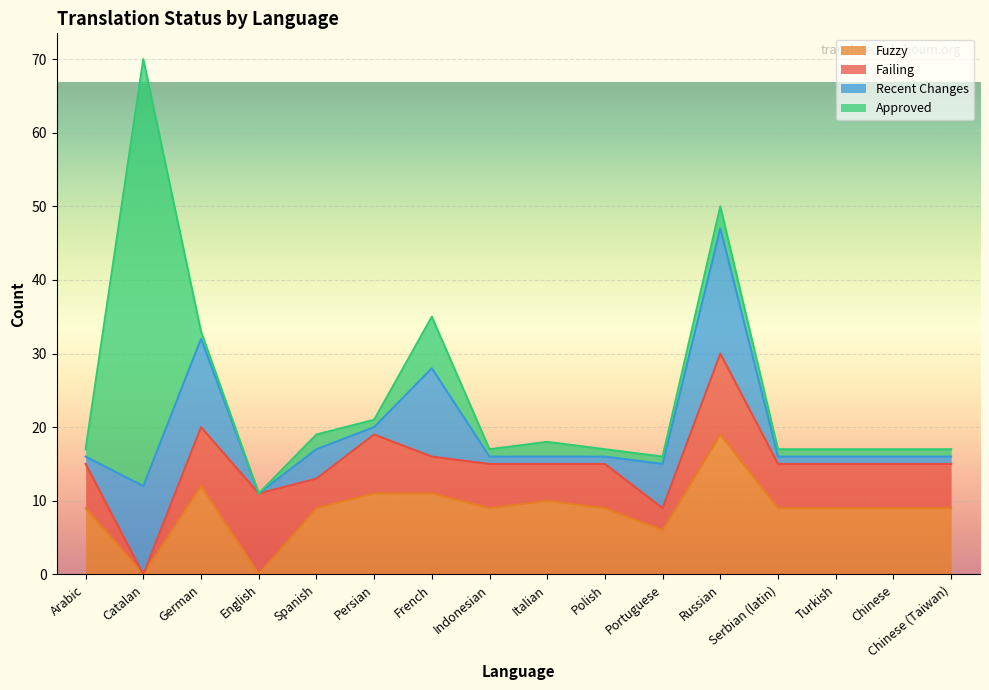

The Fuzzy series shows 11 at Catalan. True or false?

False